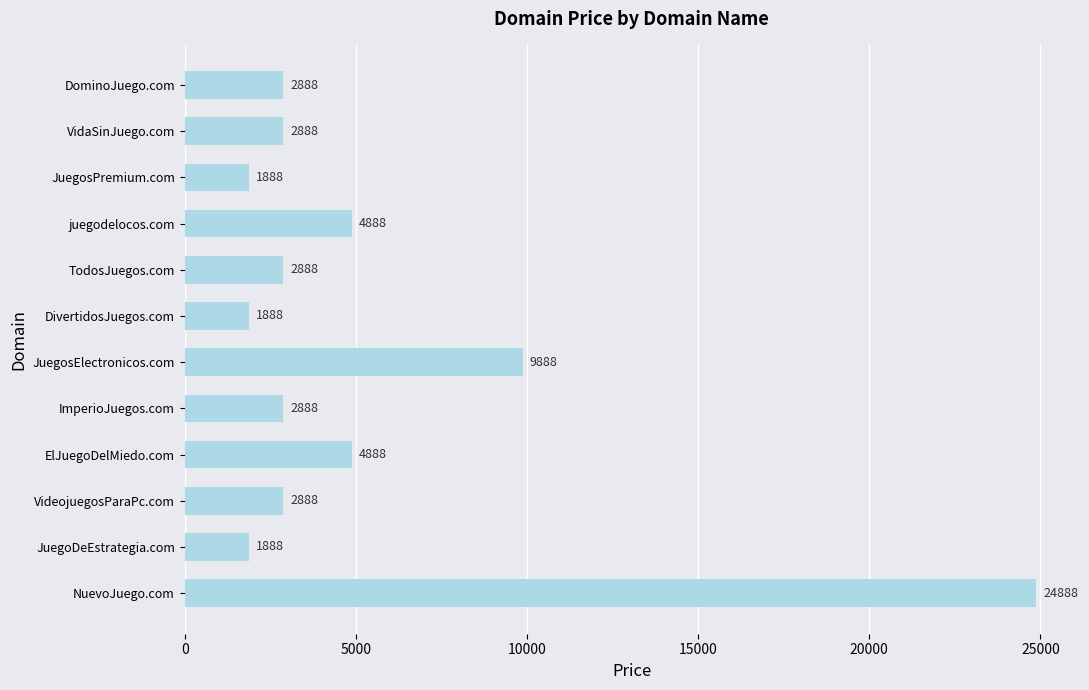

What is the difference between the maximum and second lowest values?

23000